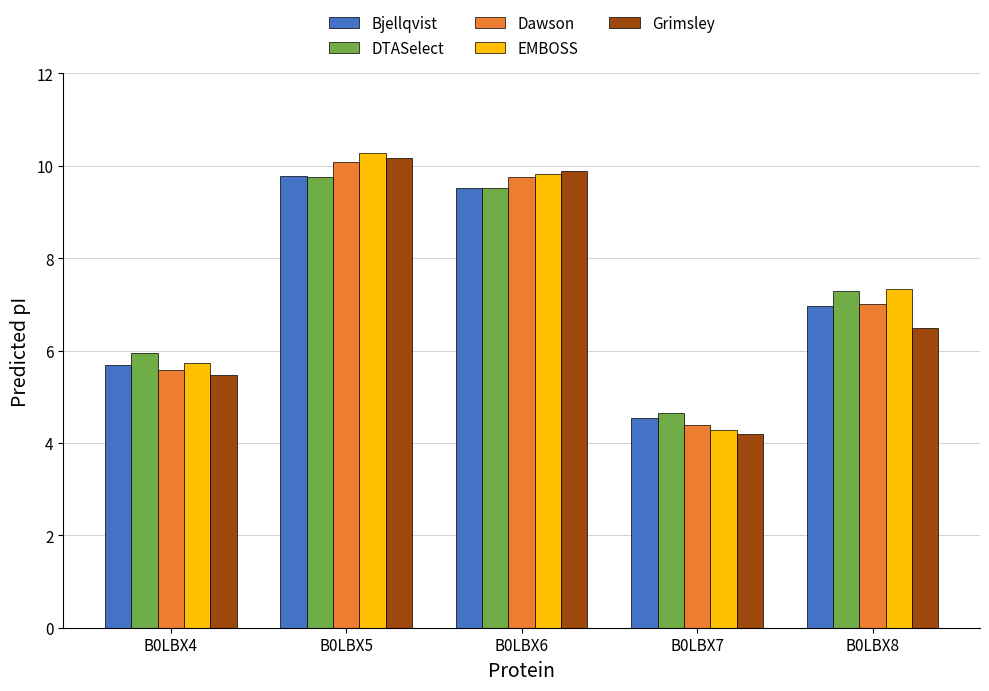

List the labels in order of EMBOSS value, largest first.

B0LBX5, B0LBX6, B0LBX8, B0LBX4, B0LBX7